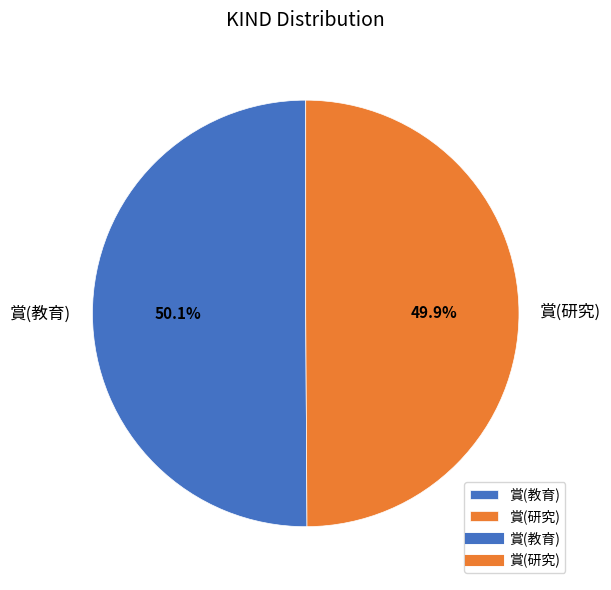

Approximately how many times larger is the value at 賞(教育) compared to 賞(研究)?

1.0